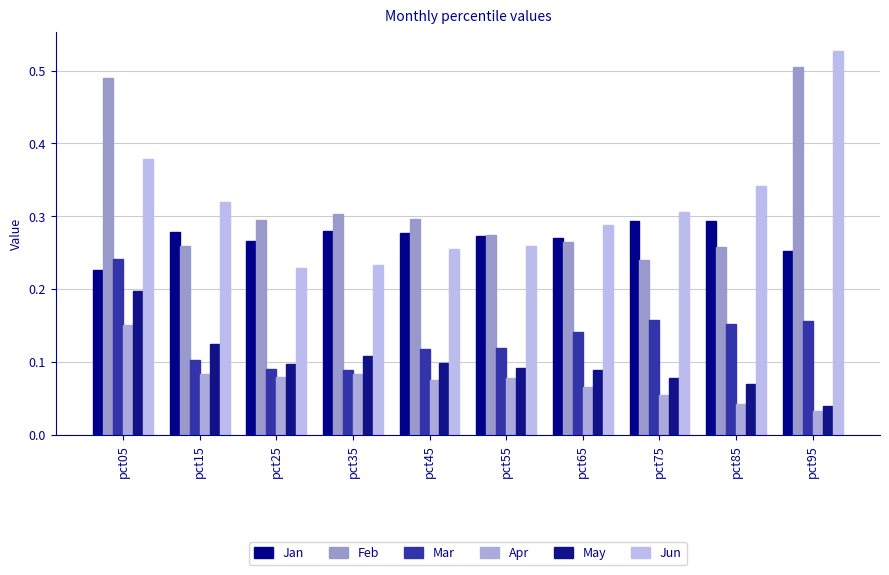

Does the chart contain stacked bars?

No